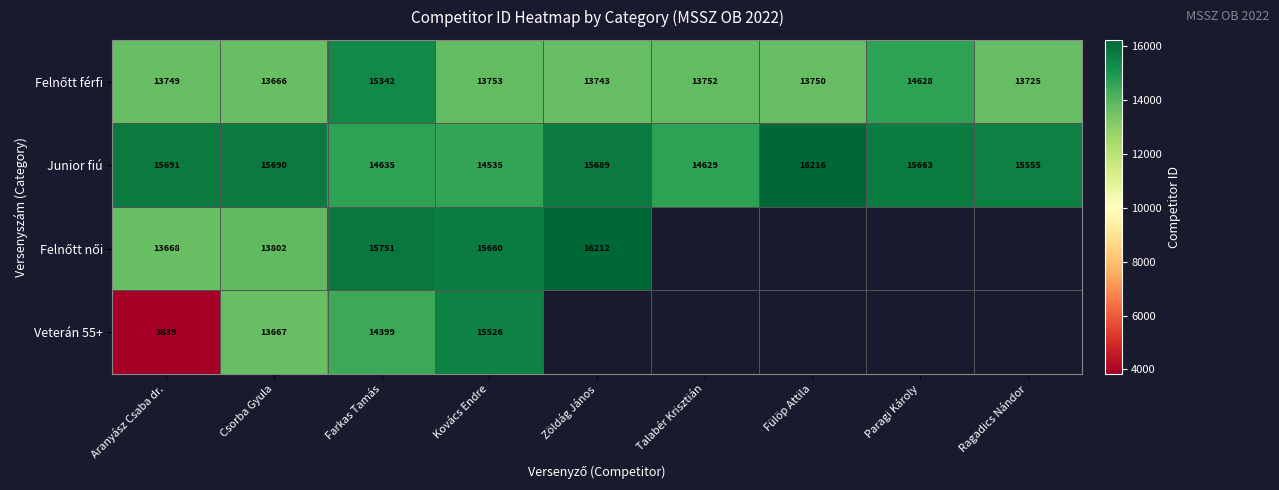

Rank the categories by Junior fiú value from highest to lowest.

Fülöp Attila, Aranyász Csaba dr., Csorba Gyula, Zöldág János, Paragi Károly, Ragadics Nándor, Farkas Tamás, Talabér Krisztián, Kovács Endre